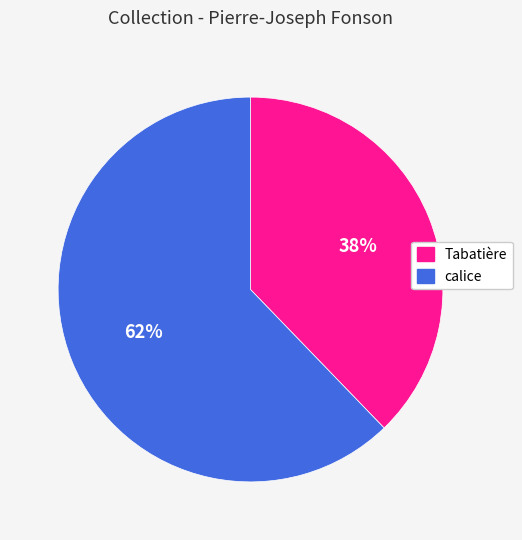

Which category has the biggest portion of the pie?

calice